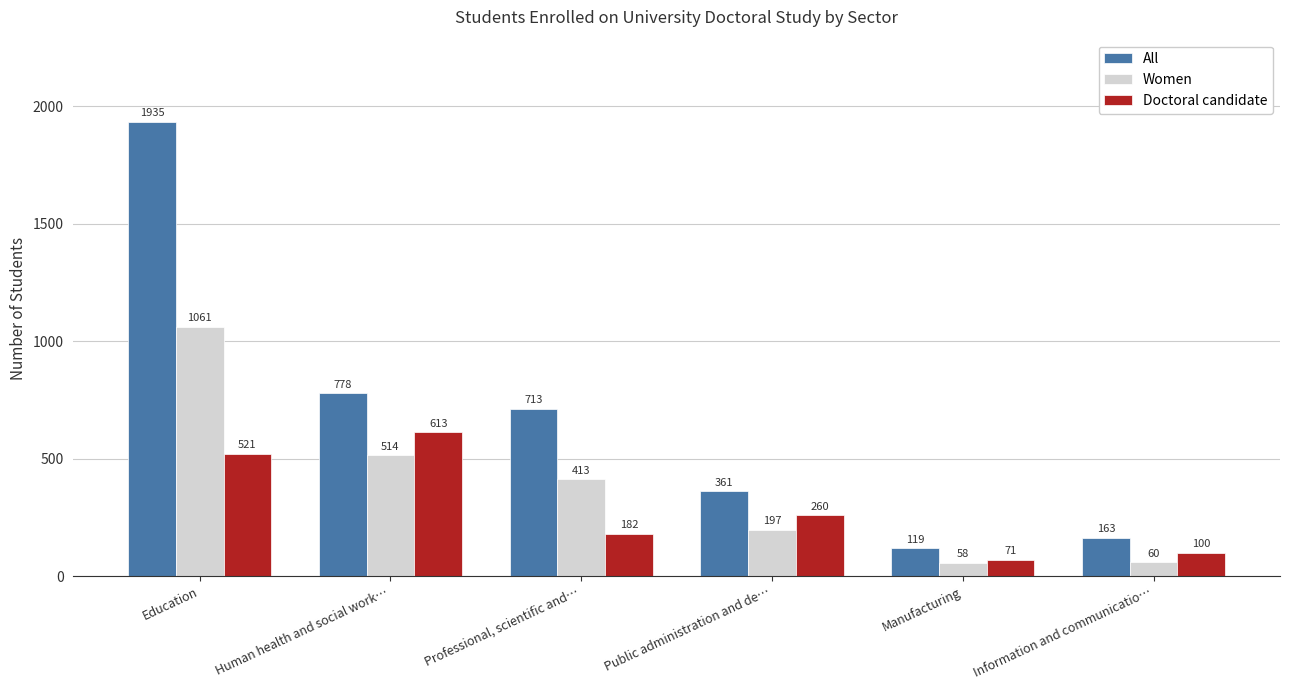

What is the sum of all Doctoral candidate values?

1747